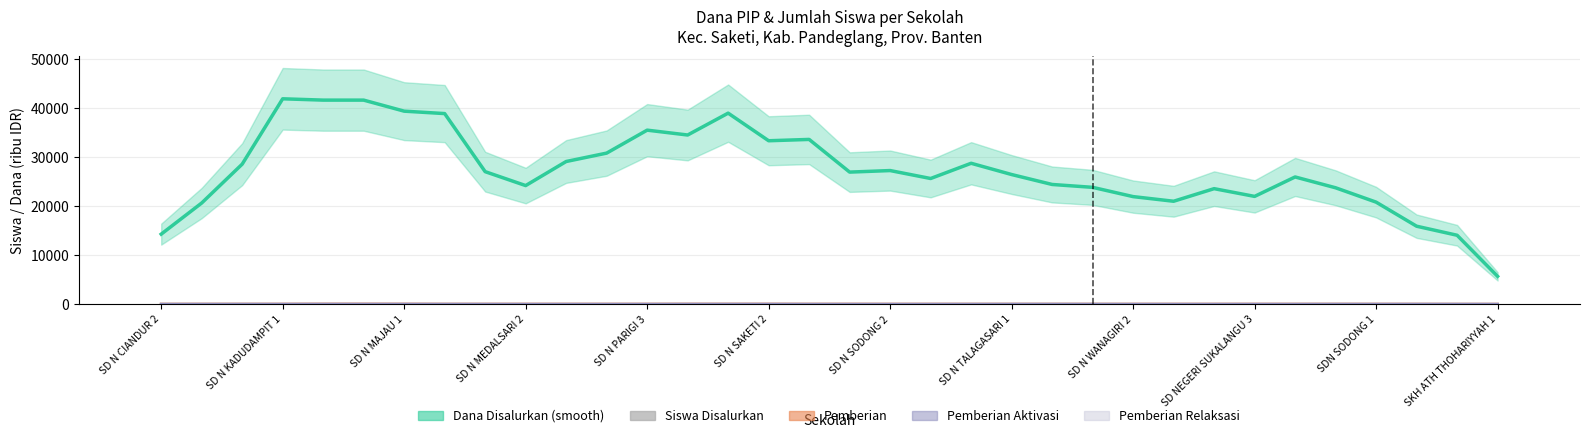

Is it true that Pemberian Aktivasi equals 1.6 at SKH ATH THOHARIYYAH 1?

False